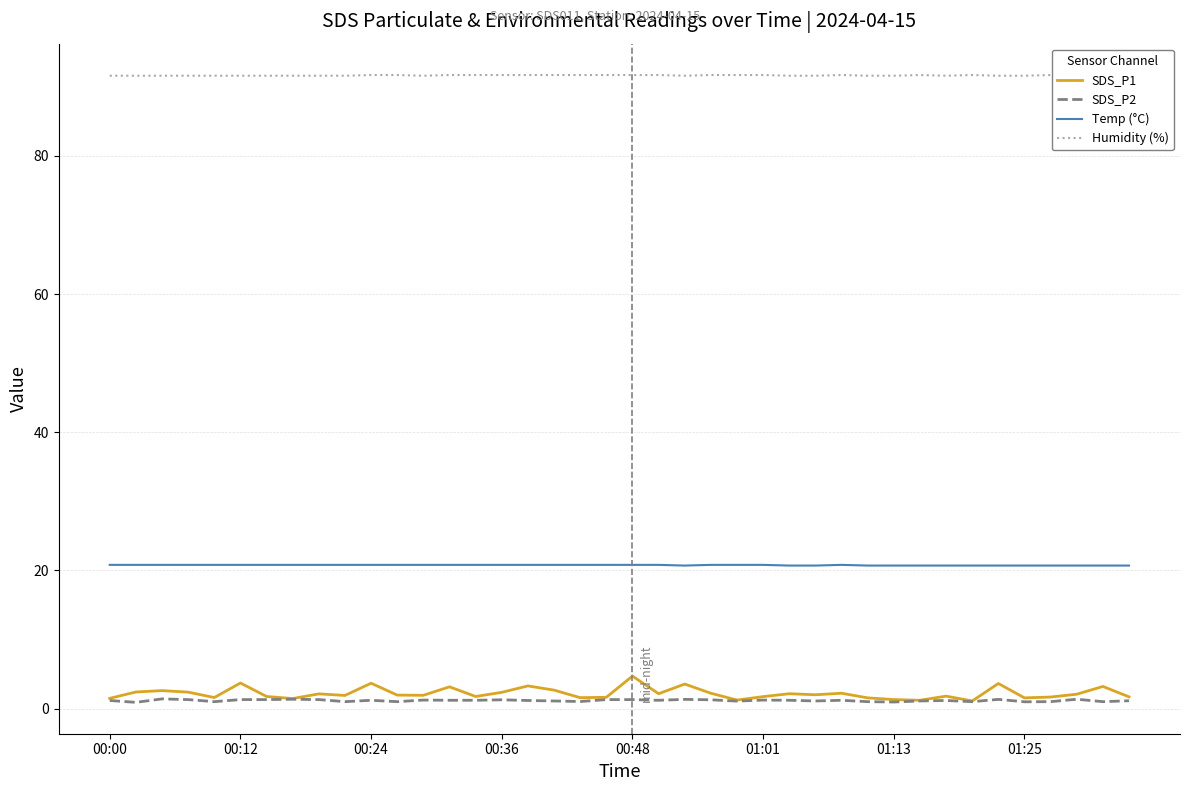

The SDS_P1 series shows 4.7 at 00:48. True or false?

True